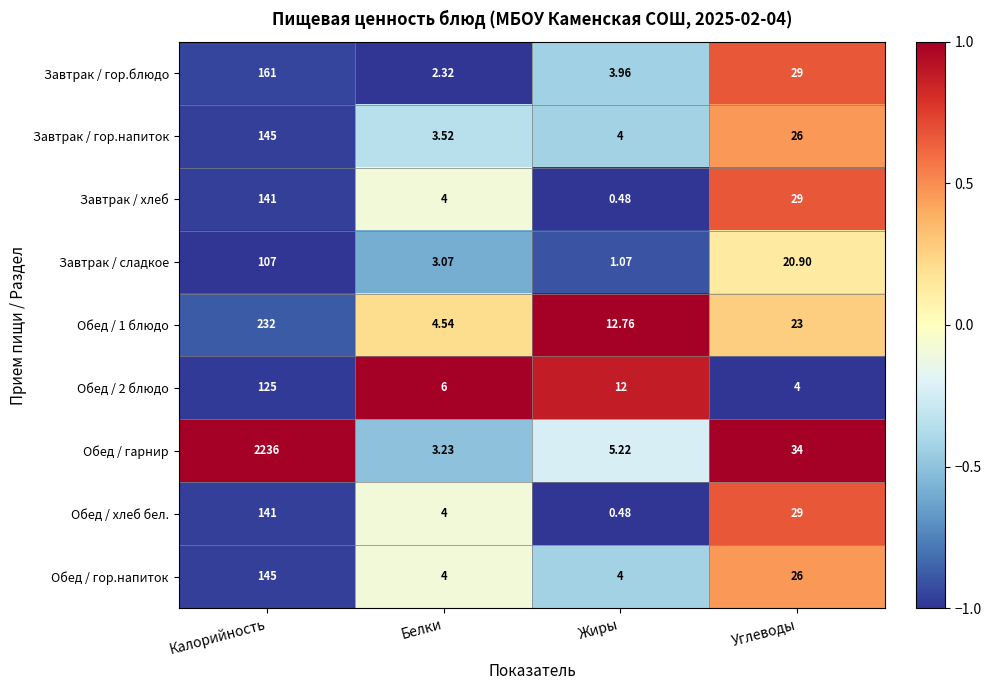

Which label corresponds to the largest value in the chart?

Калорийность